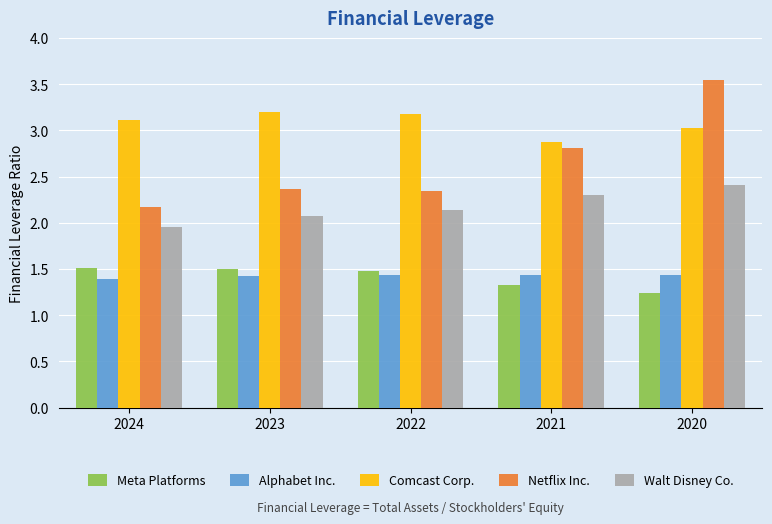

At which category is the sum across all series the highest?

2020